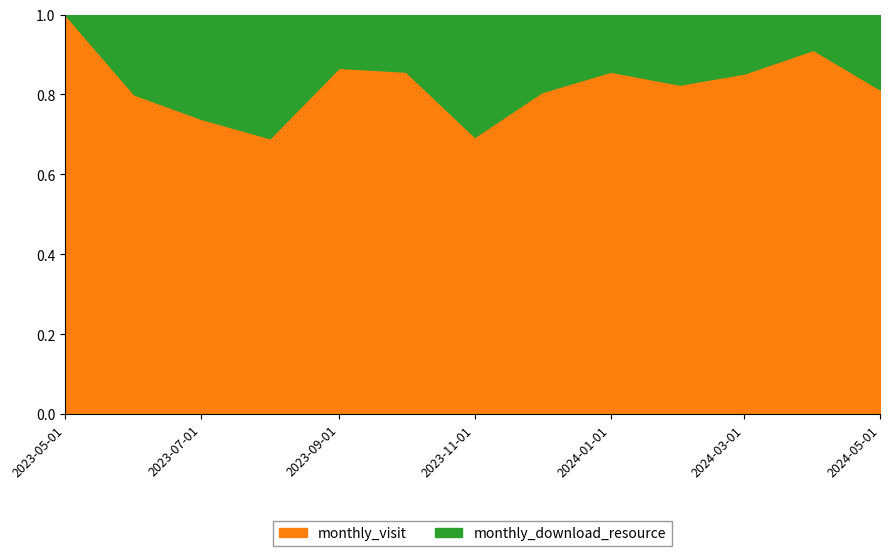

Rank the series by their maximum value, from highest to lowest.

monthly_visit, monthly_download_resource